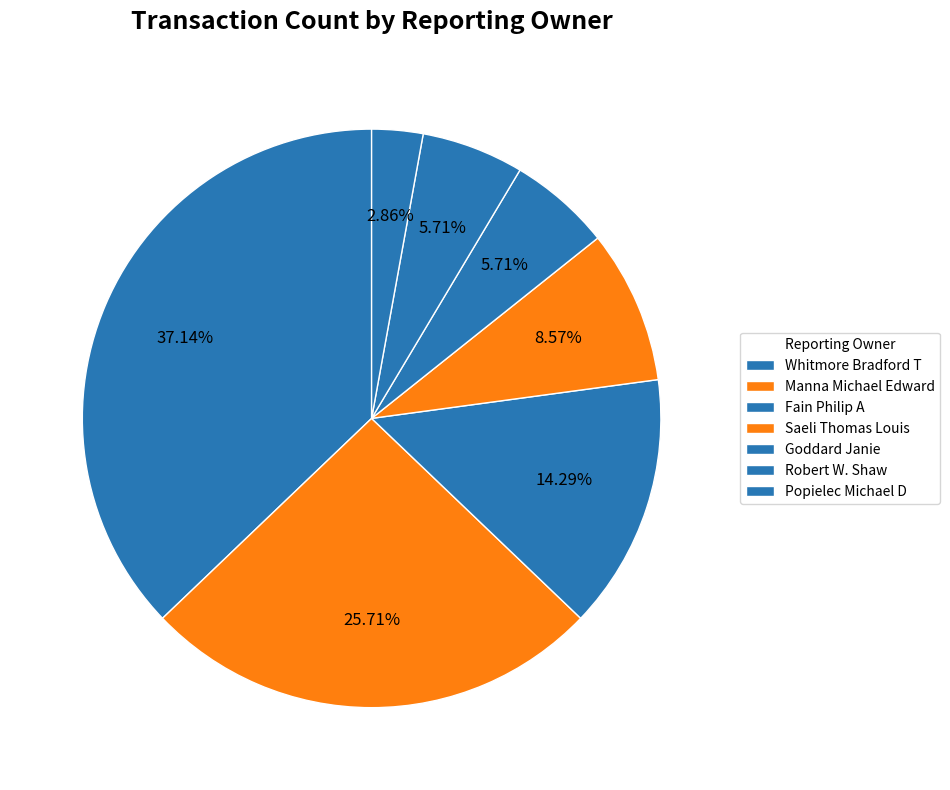

What is the smallest slice in the pie chart?

Popielec Michael D